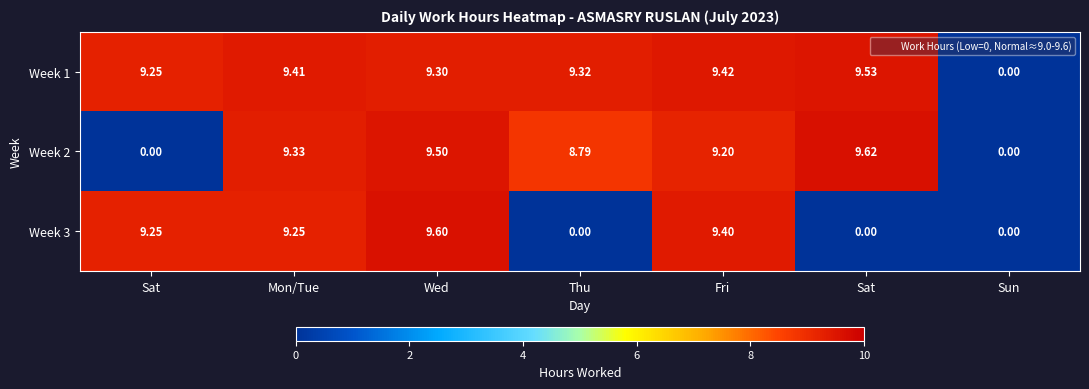

Reading left to right, what are all the values shown in this chart?

Week 1: Sat=9.2	Mon/Tue=9.4	Wed=9.3	Thu=9.3	Fri=9.4	Sat=9.5	Sun=0.0
Week 2: Sat=0.0	Mon/Tue=9.3	Wed=9.5	Thu=8.8	Fri=9.2	Sat=9.6	Sun=0.0
Week 3: Sat=9.2	Mon/Tue=9.2	Wed=9.6	Thu=0.0	Fri=9.4	Sat=0.0	Sun=0.0